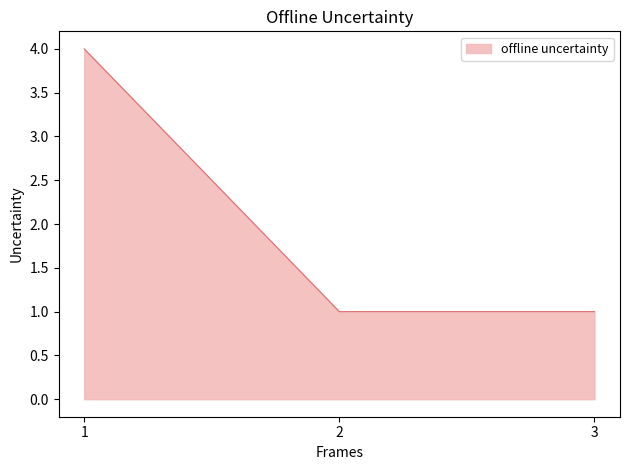

True or false: the data shows 1 at 2.

True